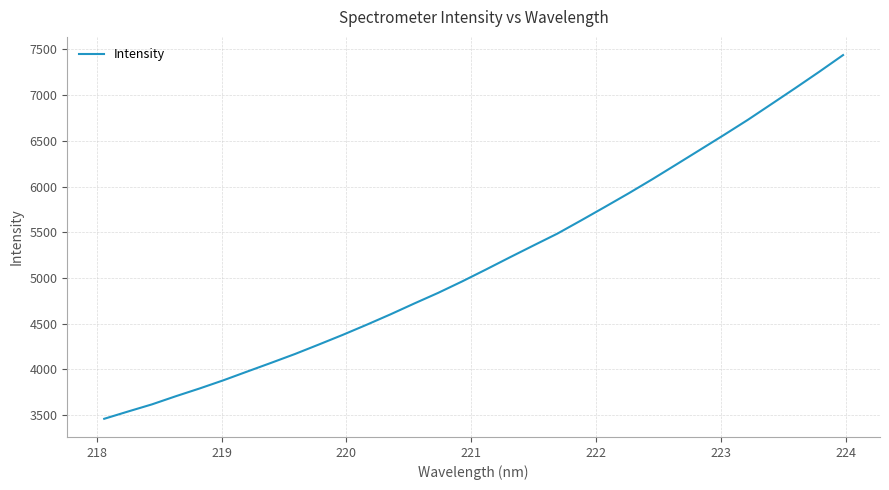

What is the minimum value shown in the chart?

3460.2